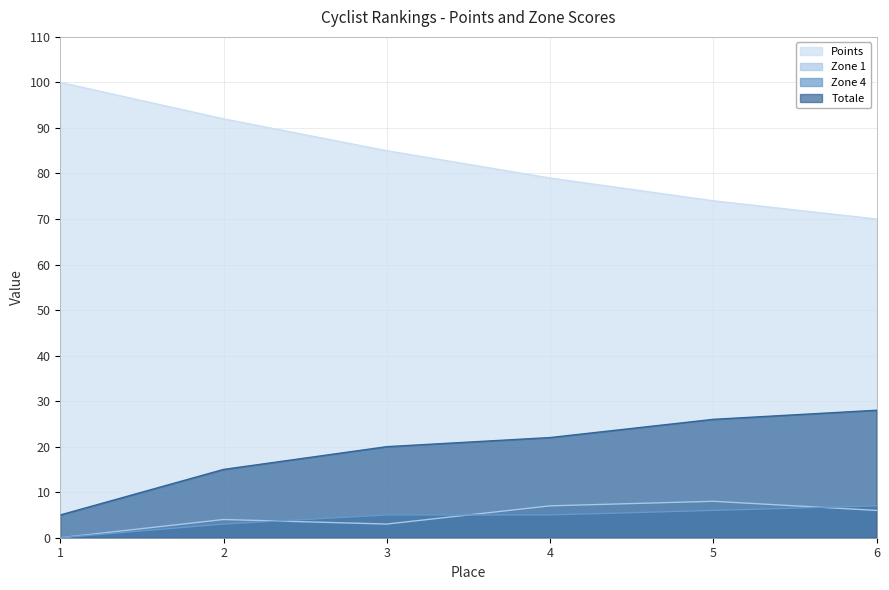

True or false: Zone 1 has a value of 5 at 2.

False